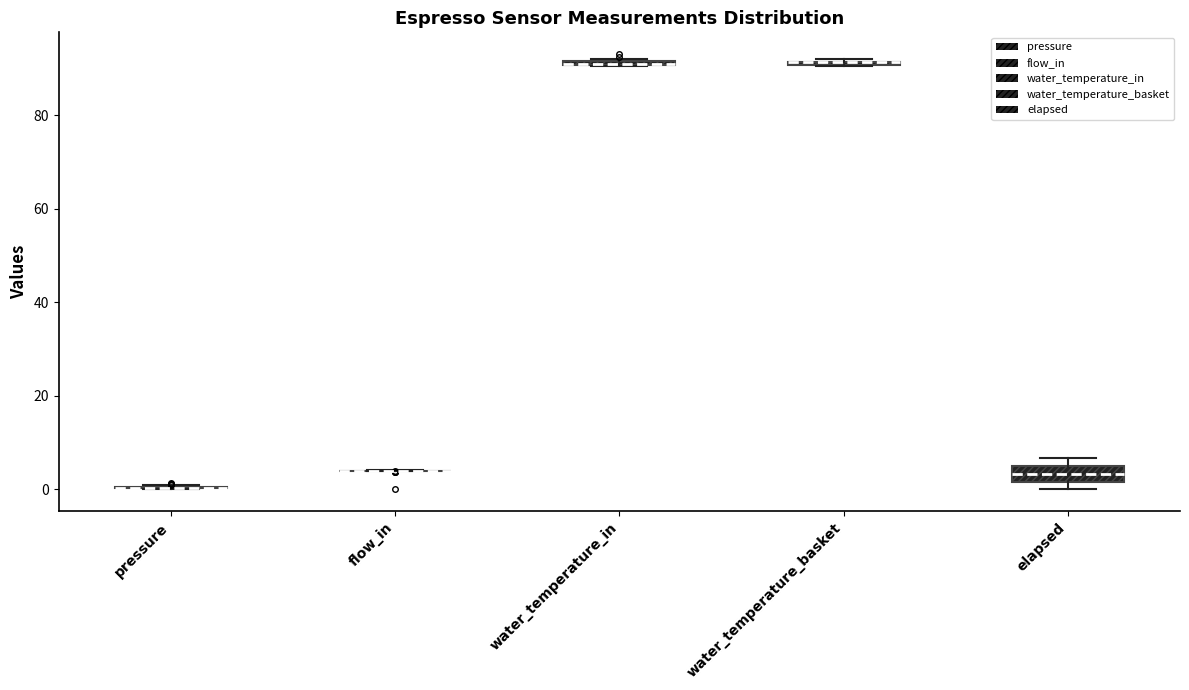

Comparing the boxes themselves (not the whiskers), which one is the tallest?

elapsed